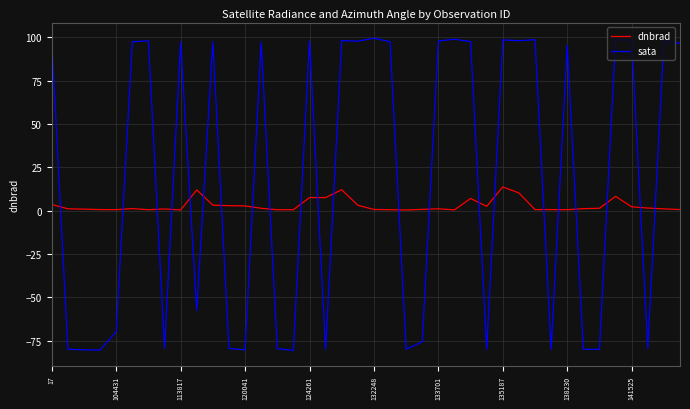

What is the sum of all sata values?

748.3